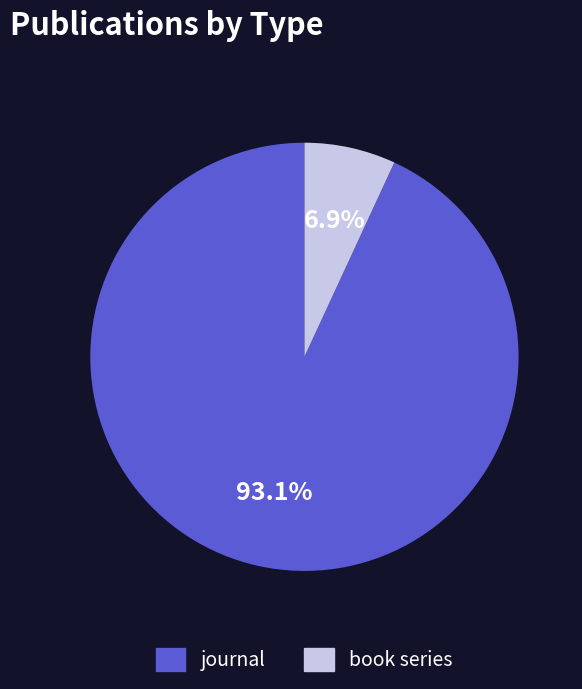

To the nearest percent, what is the difference between the largest and smallest slice percentages?

86%